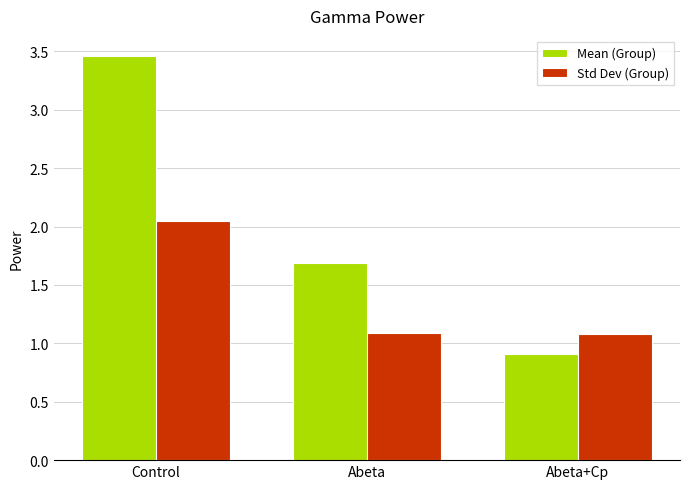

At Abeta+Cp, list the series in order from smallest to largest.

Mean (Group), Std Dev (Group)